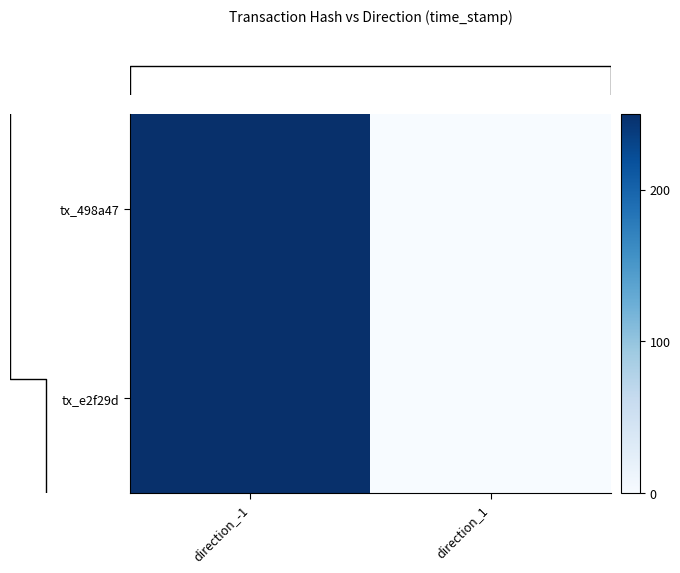

How many distinct data groups are displayed?

2